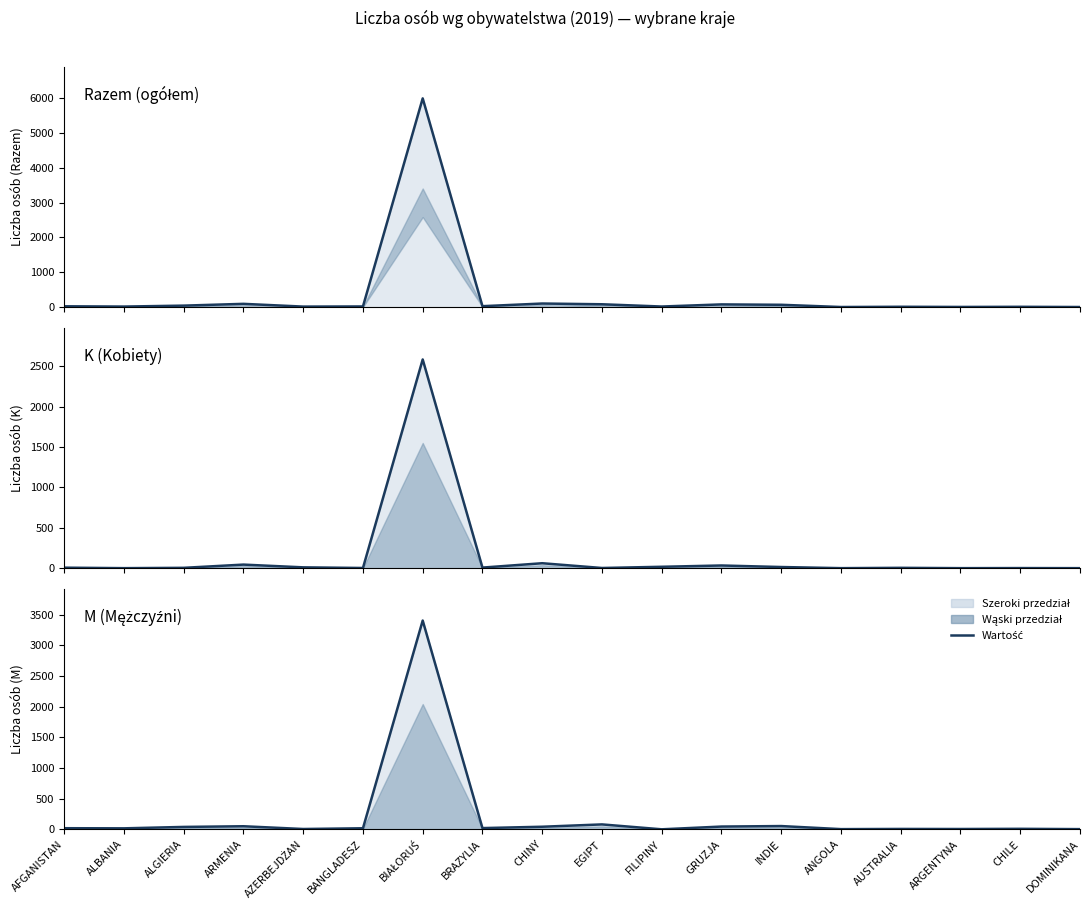

How many data points in Razem are less than 25?

9